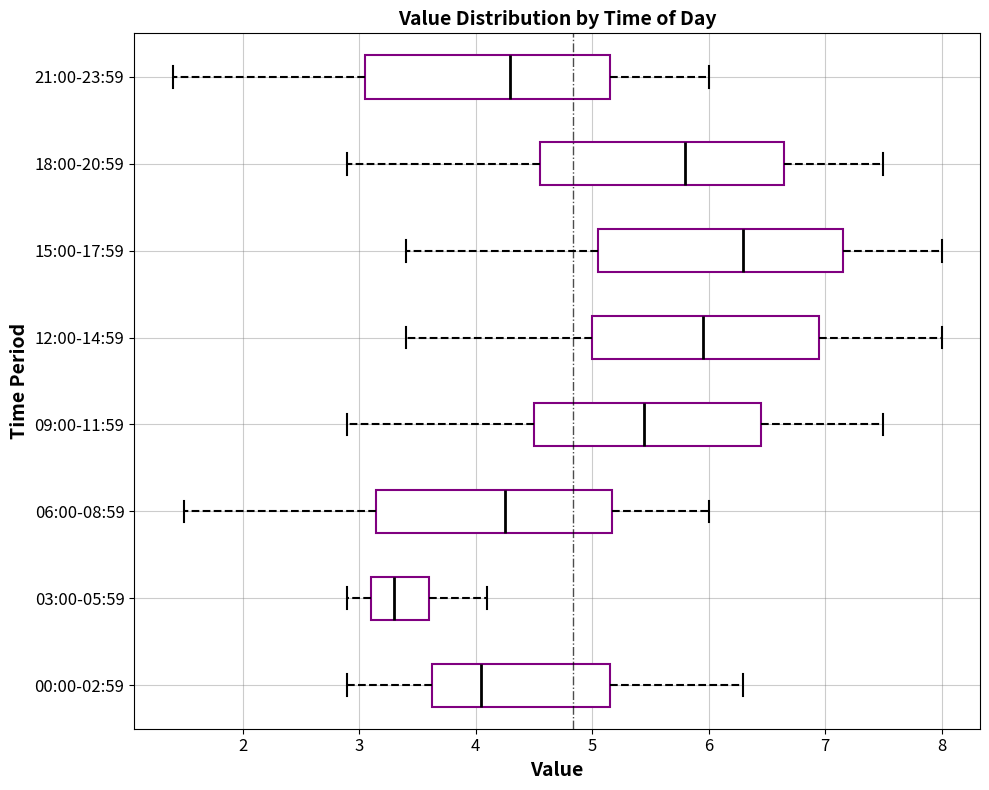

Reading bottom to top, read every box against the x-axis: the position of its median line, the range the box covers, and the ends of its whiskers. The values are not printed on the chart, so give them approximately, as read against the axis.

00:00-02:59: median 4.1, box 3.6 to 5.2, whiskers 2.9 to 6.3
03:00-05:59: median 3.3, box 3.1 to 3.6, whiskers 2.9 to 4.1
06:00-08:59: median 4.3, box 3.2 to 5.2, whiskers 1.5 to 6.0
09:00-11:59: median 5.5, box 4.5 to 6.5, whiskers 2.9 to 7.5
12:00-14:59: median 6.0, box 5.0 to 7.0, whiskers 3.4 to 8.0
15:00-17:59: median 6.3, box 5.1 to 7.2, whiskers 3.4 to 8.0
18:00-20:59: median 5.8, box 4.6 to 6.7, whiskers 2.9 to 7.5
21:00-23:59: median 4.3, box 3.1 to 5.2, whiskers 1.4 to 6.0